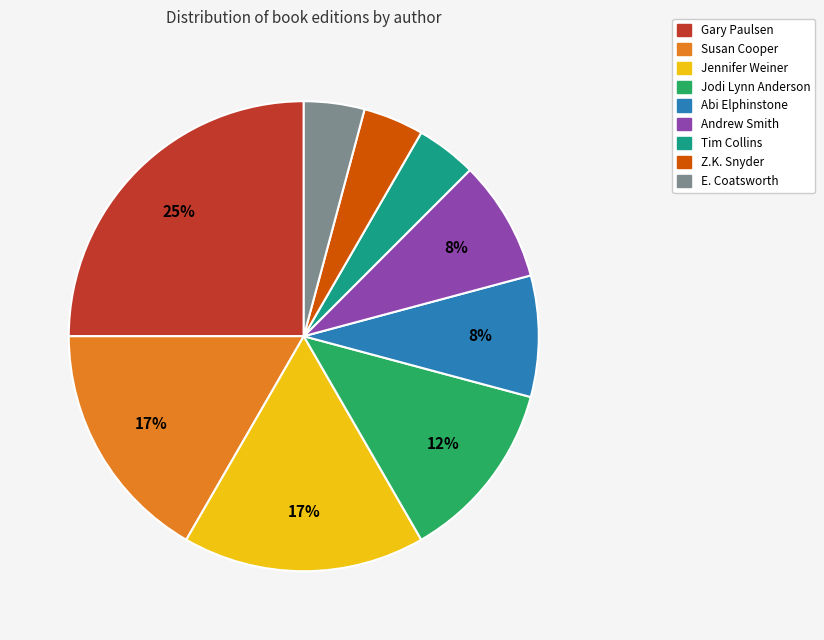

To the nearest percent, what is the difference between the largest and smallest slice percentages?

21%